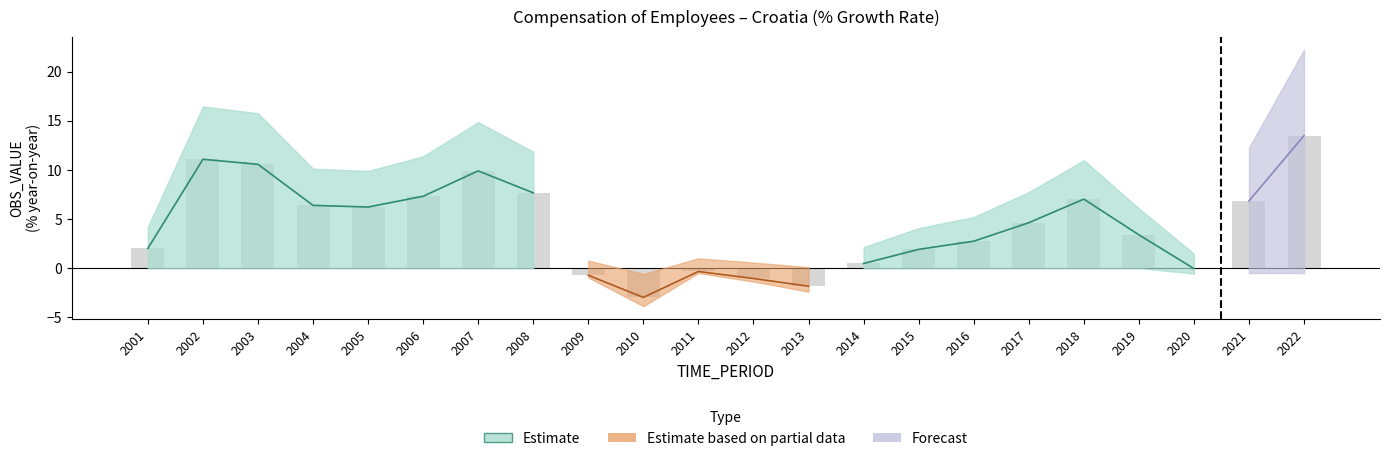

What is the approximate value at 2006?

7.3